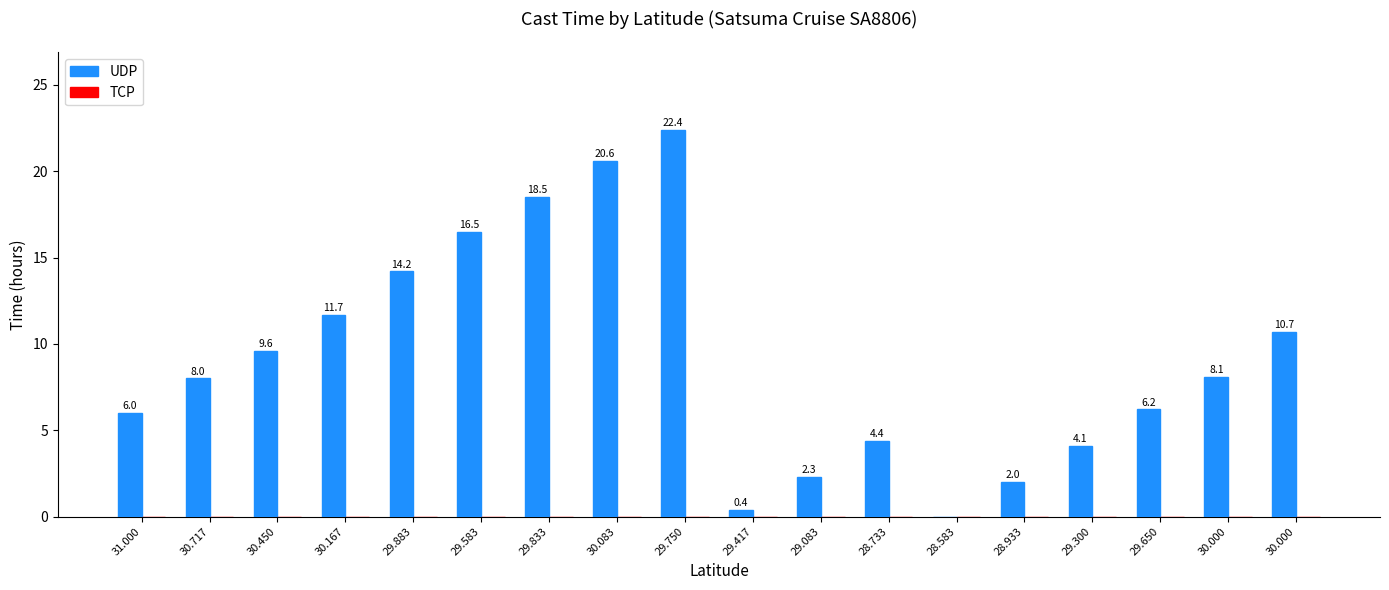

Which category has the highest value across all series?

29.750